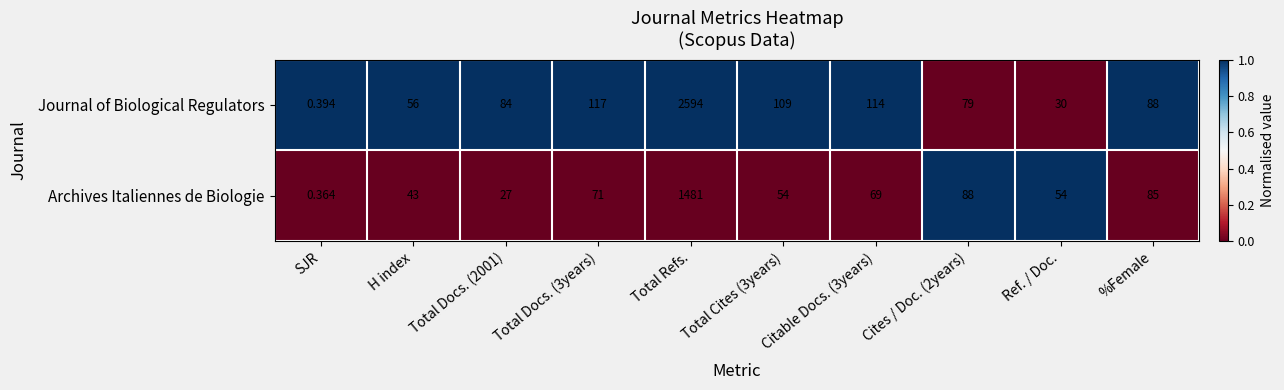

List the series in order of their peak value, highest first.

Journal of Biological Regulators, Archives Italiennes de Biologie